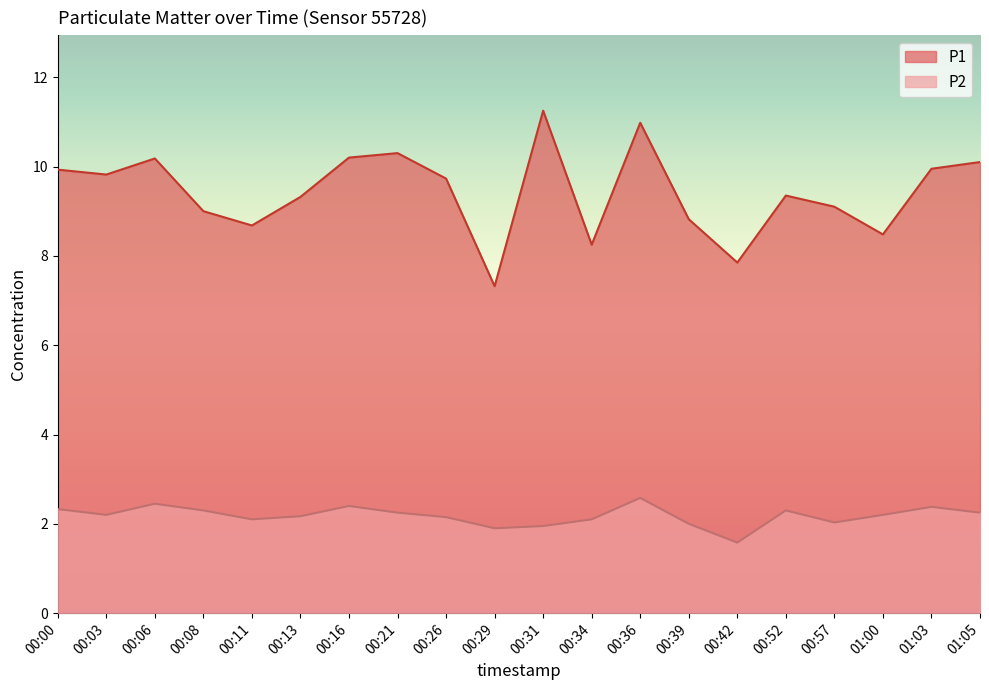

Reading left to right, transcribe all the data shown in this chart.

P1: 00:00=9.9	00:03=9.8	00:06=10.2	00:08=9.0	00:11=8.7	00:13=9.3	00:16=10.2	00:21=10.3	00:26=9.7	00:29=7.3	00:31=11.2	00:34=8.2	00:36=11.0	00:39=8.8	00:42=7.8	00:52=9.3	00:57=9.1	01:00=8.5	01:03=9.9	01:05=10.1
P2: 00:00=2.3	00:03=2.2	00:06=2.5	00:08=2.3	00:11=2.1	00:13=2.2	00:16=2.4	00:21=2.2	00:26=2.1	00:29=1.9	00:31=1.9	00:34=2.1	00:36=2.6	00:39=2.0	00:42=1.6	00:52=2.3	00:57=2.0	01:00=2.2	01:03=2.4	01:05=2.2